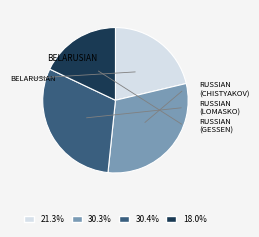

Is there any slice that represents more than half of the pie?

No